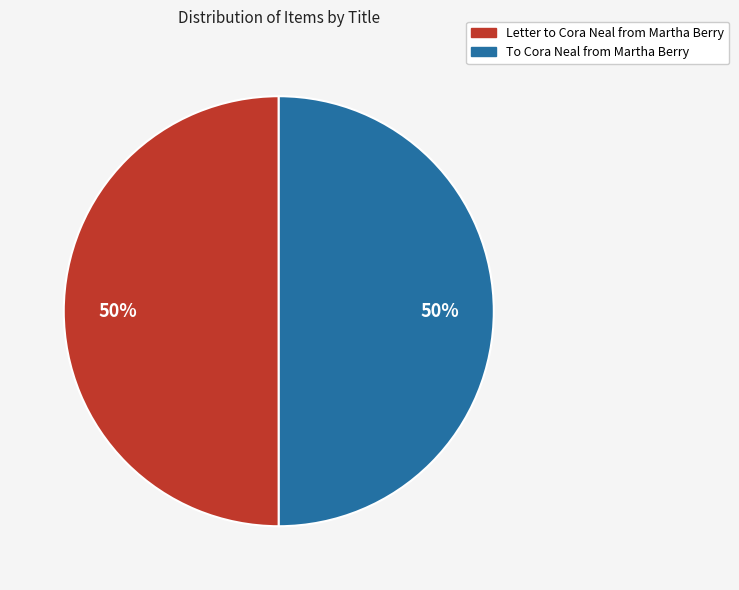

Is the sum of Letter to Cora Neal from Martha Berry and To Cora Neal from Martha Berry greater than half?

Yes